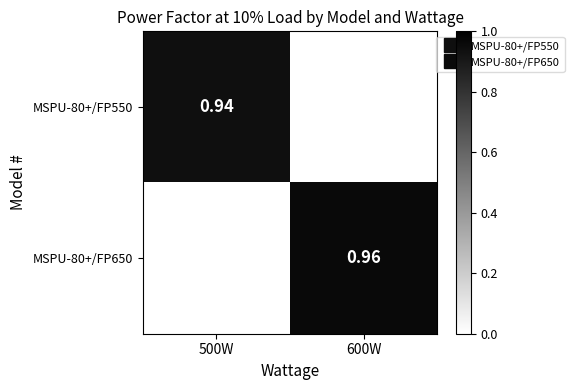

Rank the categories by MSPU-80+/FP650 value from highest to lowest.

500W, 600W